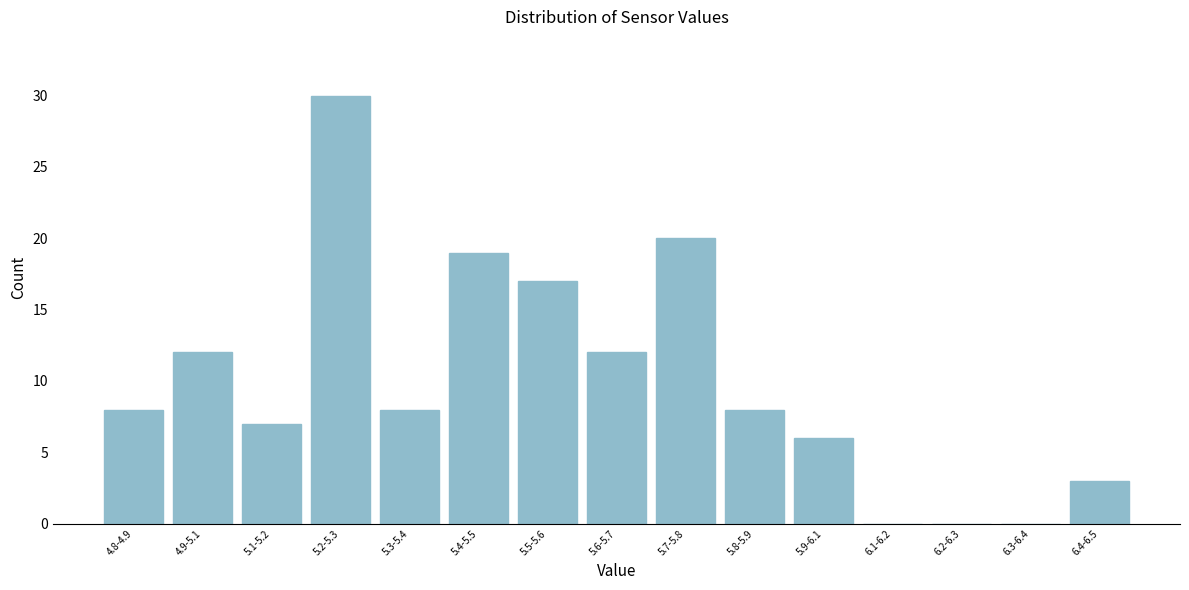

Reading right to left, list all the values displayed in this chart.

6.4-6.5=3	6.3-6.4=0	6.2-6.3=0	6.1-6.2=0	5.9-6.1=6	5.8-5.9=8	5.7-5.8=20	5.6-5.7=12	5.5-5.6=17	5.4-5.5=19	5.3-5.4=8	5.2-5.3=30	5.1-5.2=7	4.9-5.1=12	4.8-4.9=8